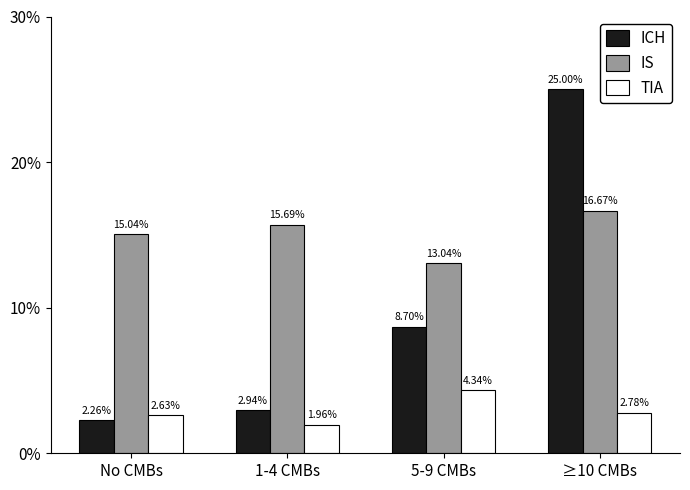

How many distinct data groups are displayed?

3